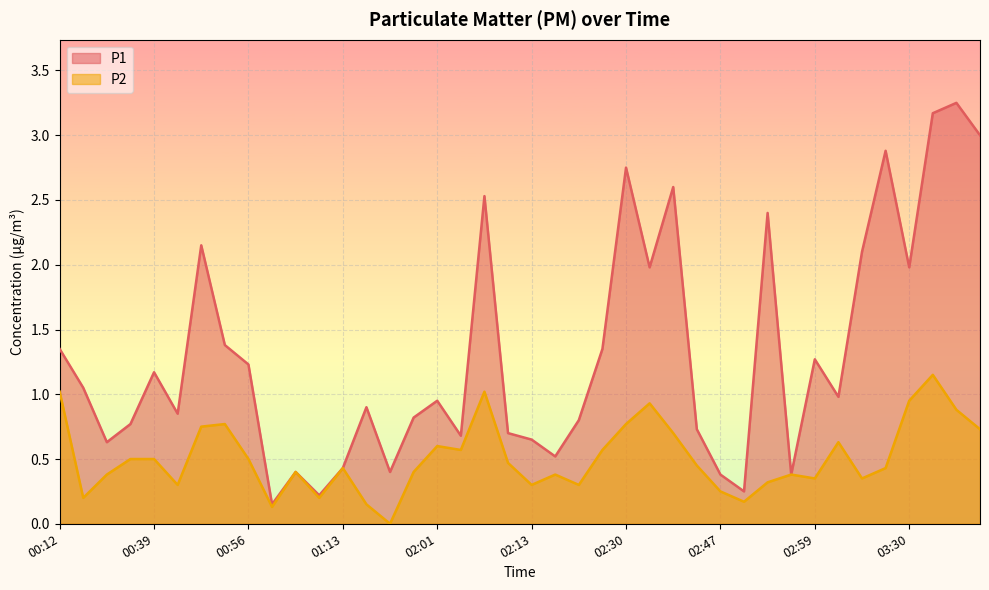

At 01:07, list the series in order from largest to smallest.

P1, P2